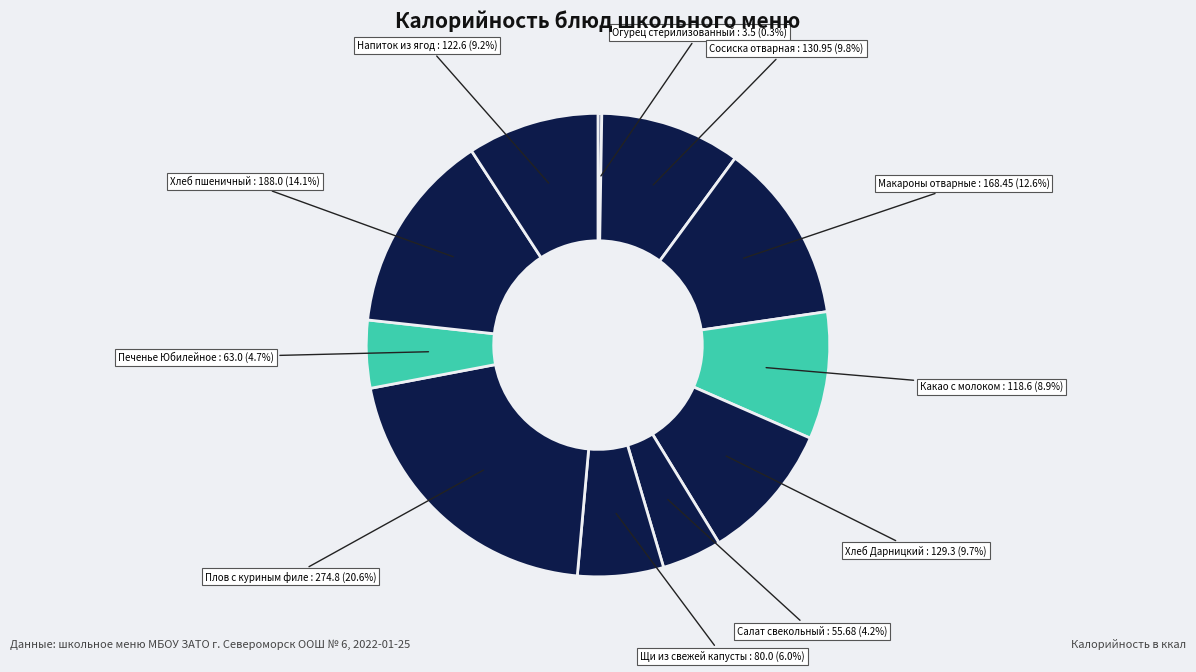

Count the number of slices in the pie.

11